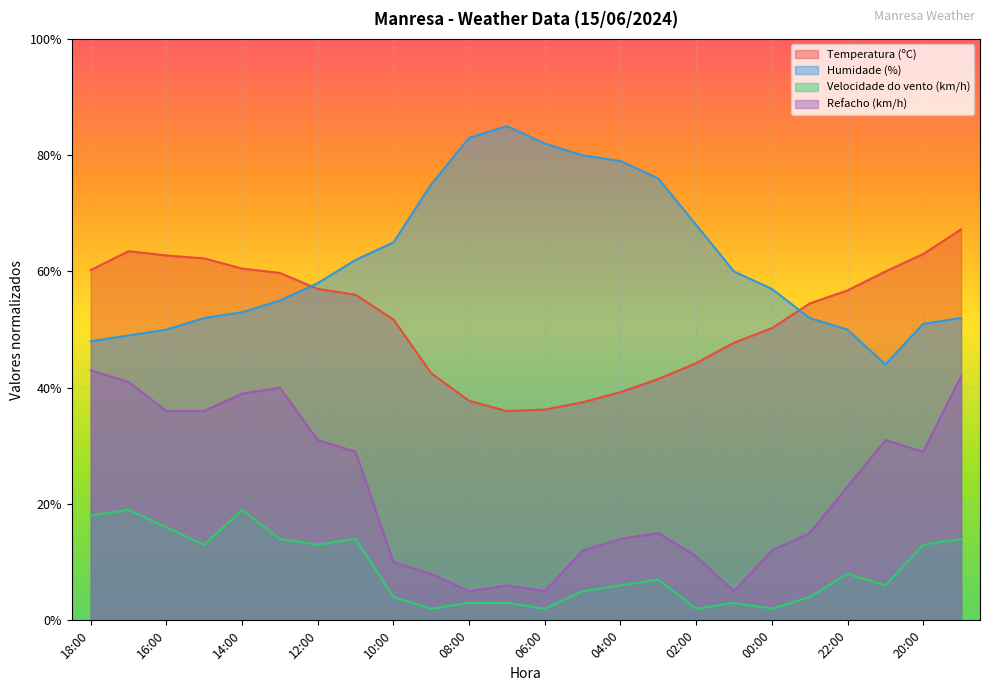

List the labels in order of Refacho (km/h) value, smallest first.

08:00, 06:00, 01:00, 07:00, 09:00, 10:00, 02:00, 05:00, 00:00, 04:00, 03:00, 23:00, 22:00, 11:00, 20:00, 12:00, 21:00, 16:00, 15:00, 14:00, 13:00, 17:00, 19:00, 18:00